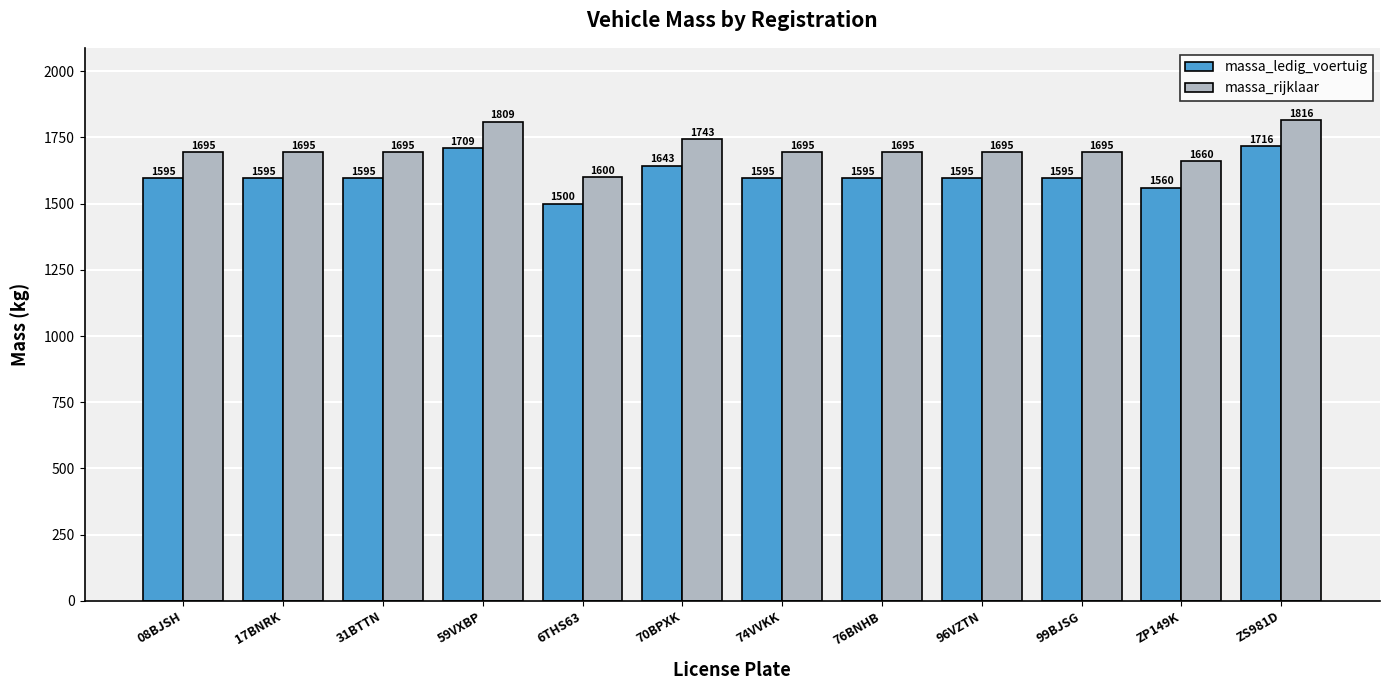

How many values in the massa_ledig_voertuig series are below 1595?

2